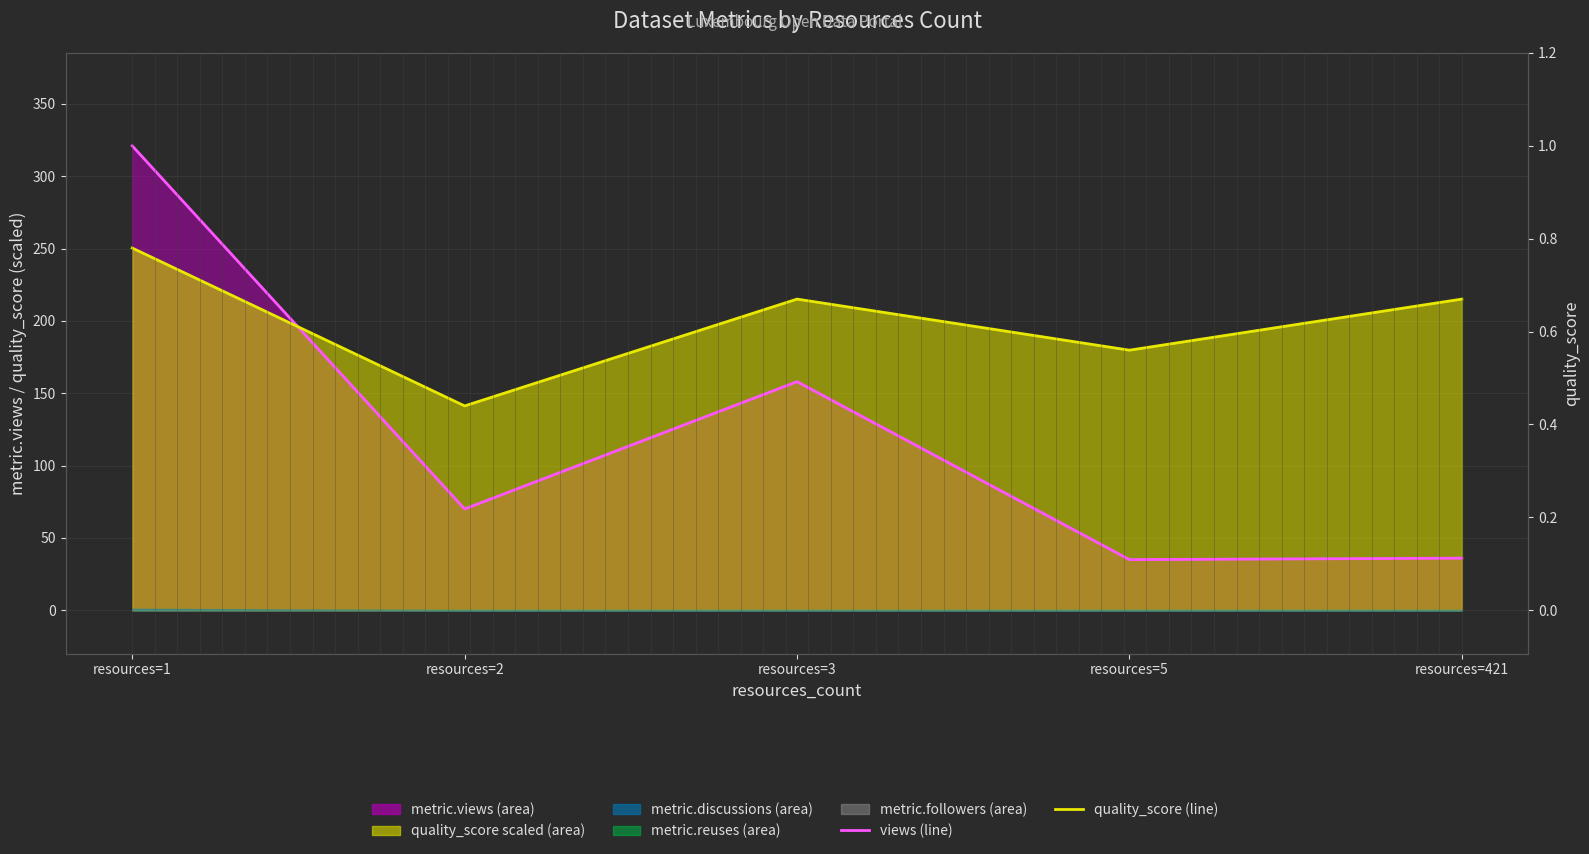

What is the highest value of the views (line) series?

321.0